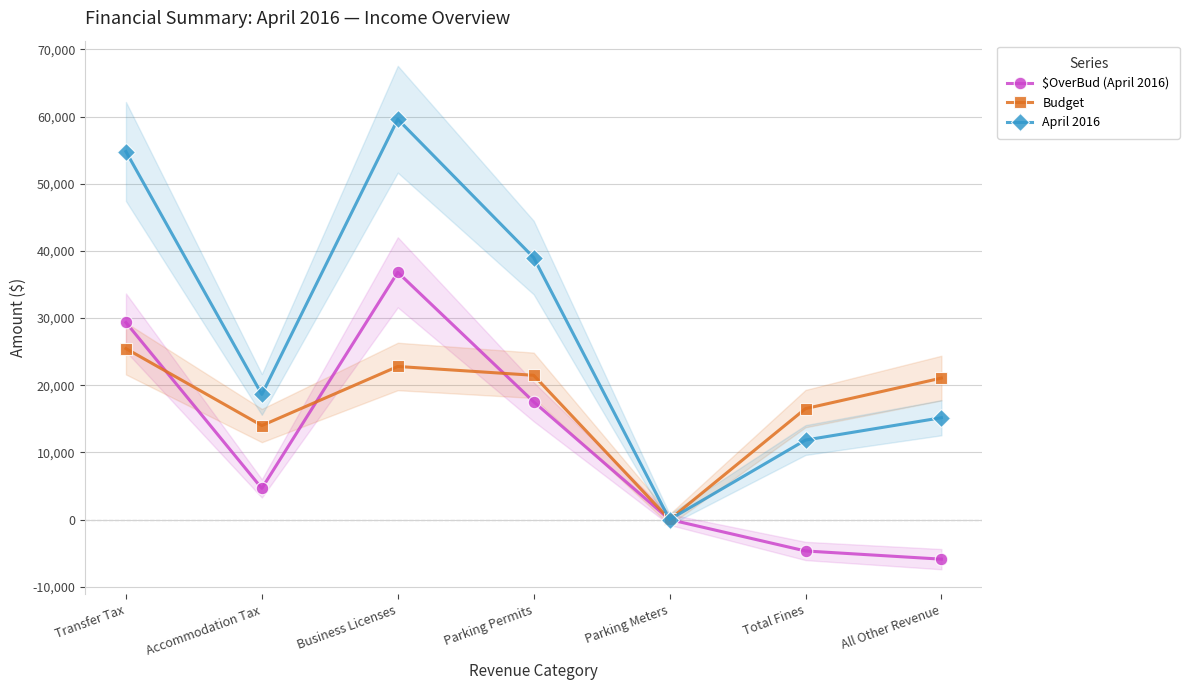

Reading left to right, what are all the values shown in this chart?

$OverBud (April 2016): 29339	4635	36807	17527	-4	-4681	-5901
Budget: 25452	13989	22788	21474	4	16512	21058
April 2016: 54791	18624	59595	39001	0	11831	15157